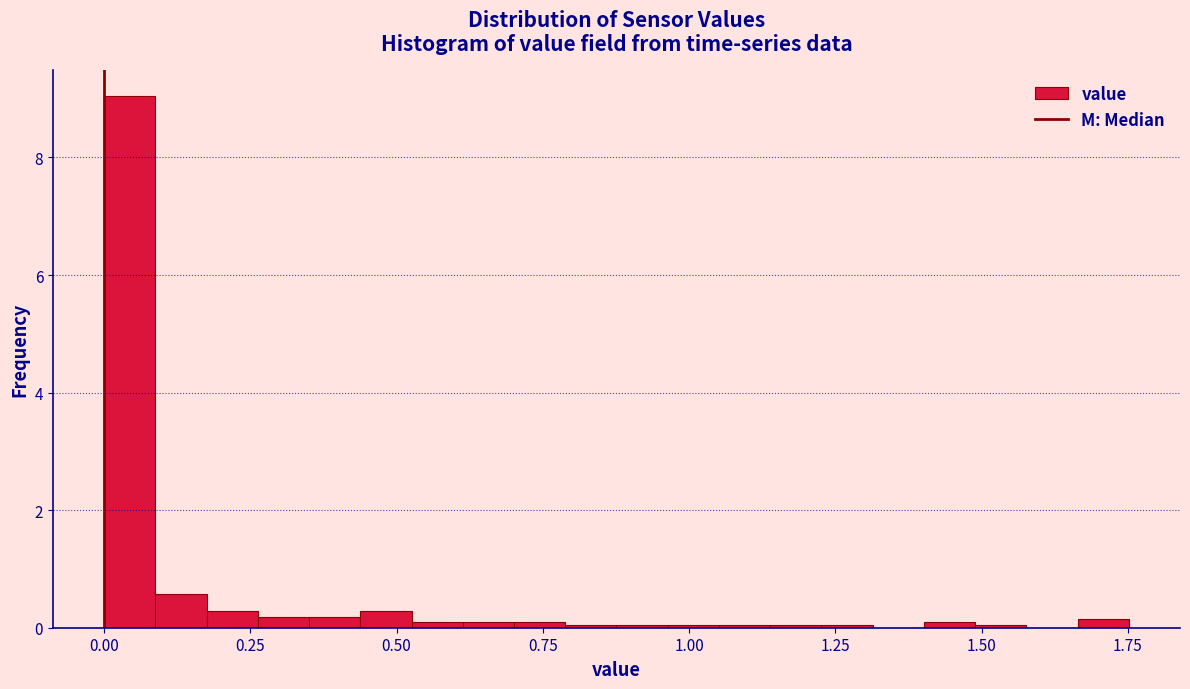

Read against the x-axis, roughly where is the centre of the tallest bar?

0.05